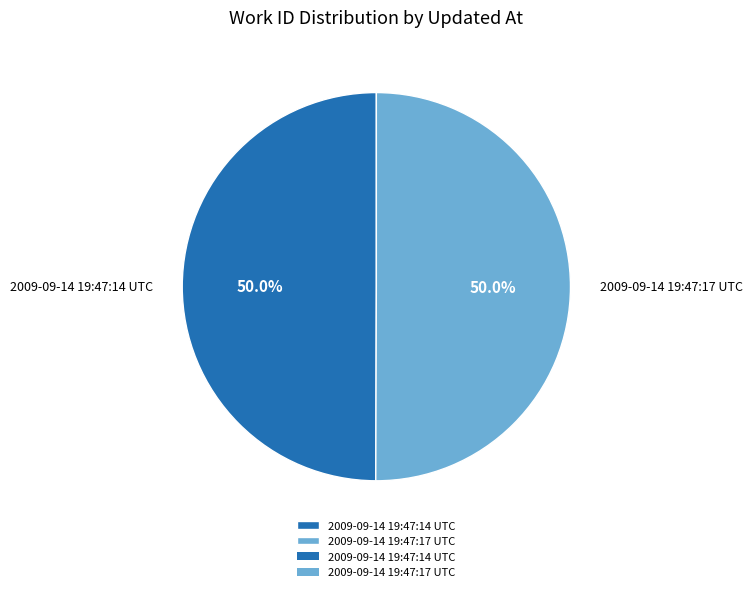

True or false: 2009-09-14 19:47:14 UTC accounts for 60% of the total.

False